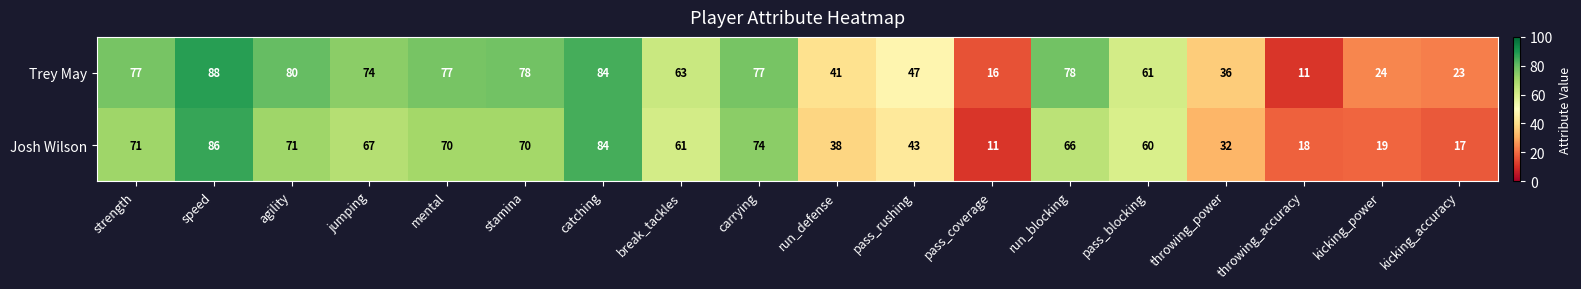

At which category is the sum across all series the highest?

speed